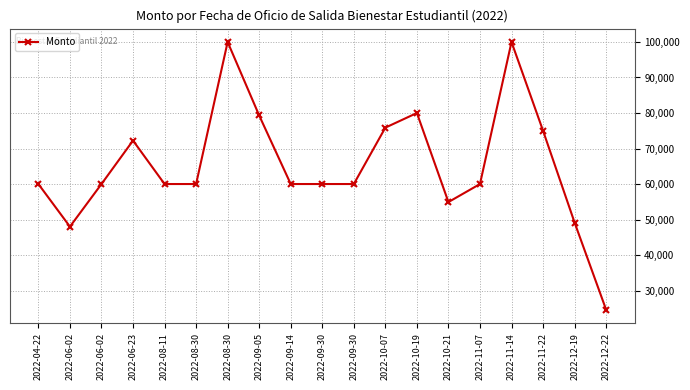

How many data points are less than 60000?

4